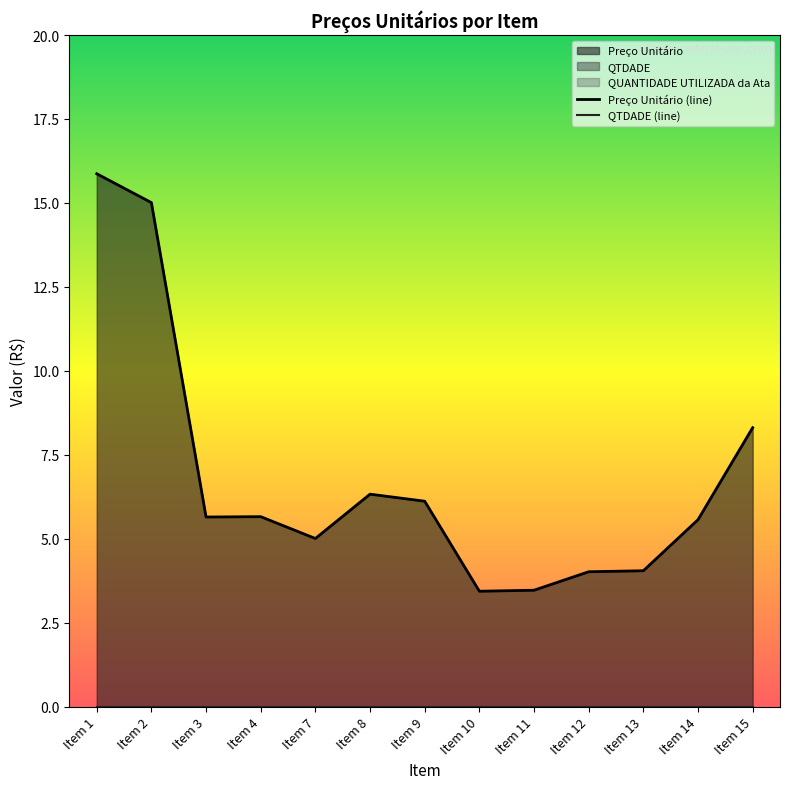

True or false: Preço Unitário (line) and QTDADE (line) intersect in this chart.

False